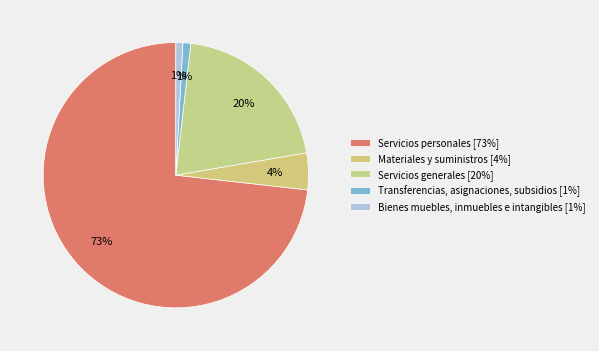

To the nearest percent, what is the difference between the Servicios personales and Materiales y suministros slice percentages?

69%